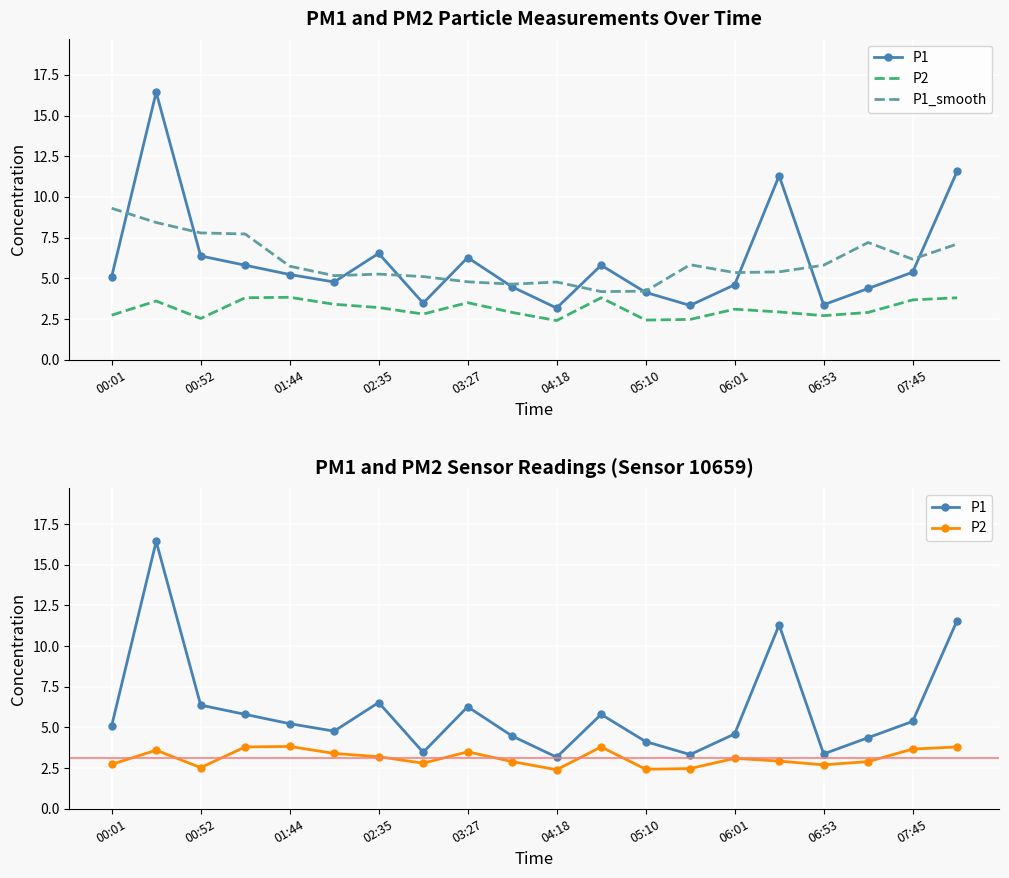

Which has a higher value, 00:52 or 04:18?

00:52